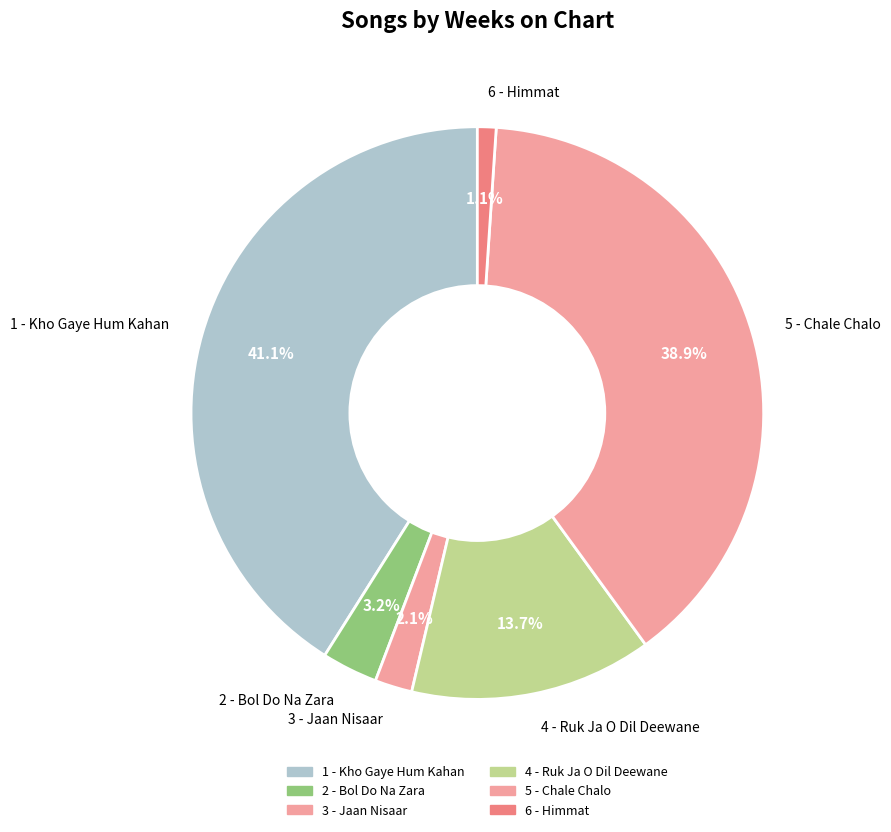

To the nearest percent, what is the average slice percentage?

17%